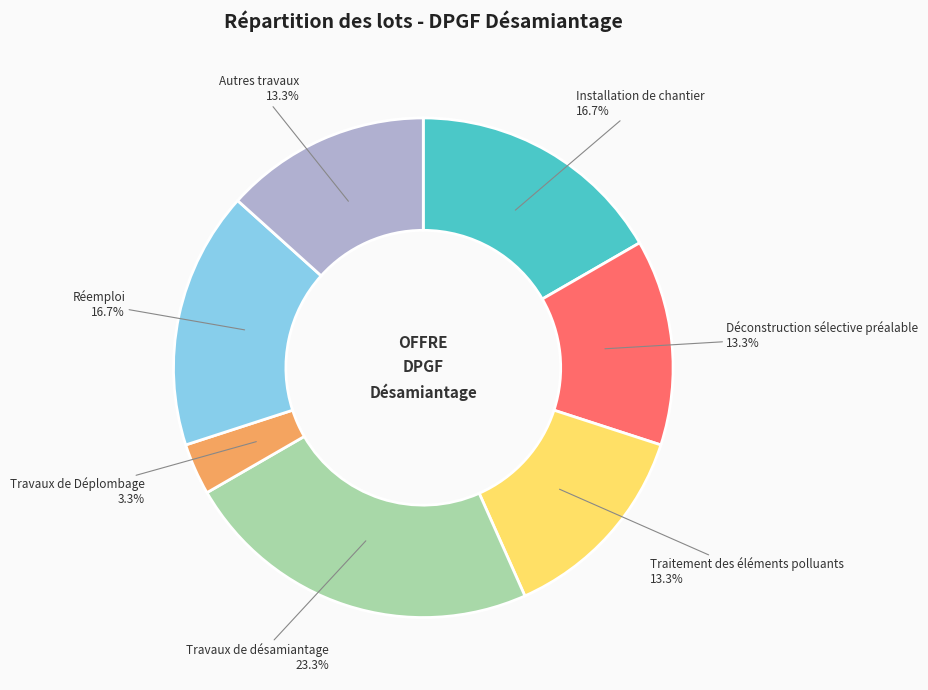

To the nearest percent, what is the difference between the largest and smallest slice percentages?

20%